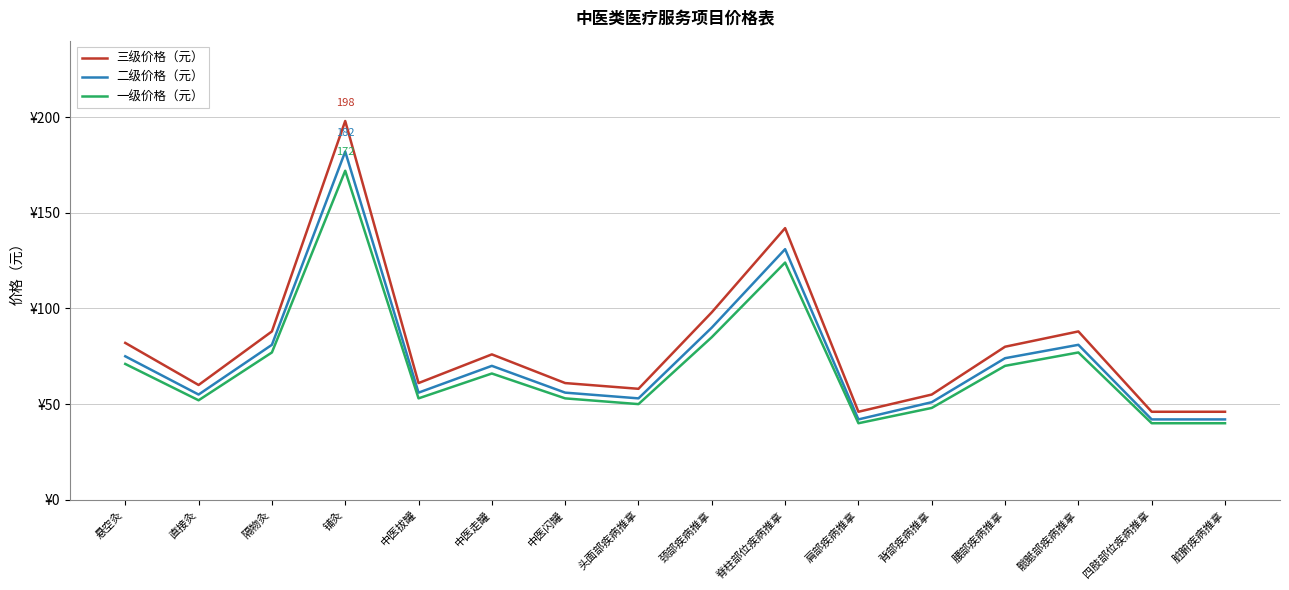

Is this an area chart (filled region under the line)?

No